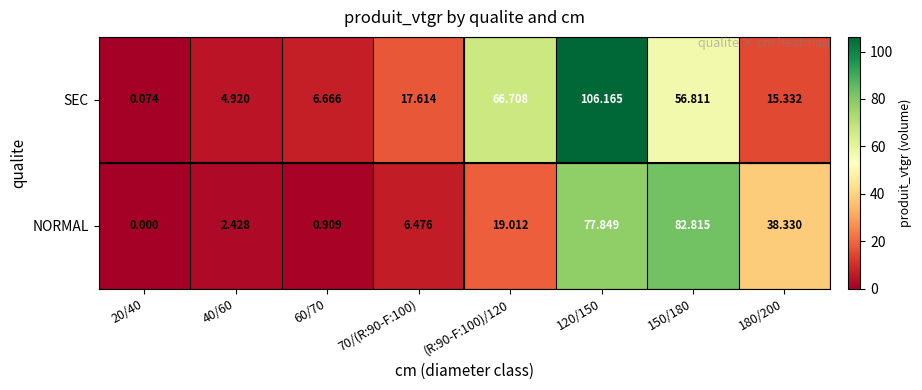

Is the value of NORMAL at (R:90-F:100)/120 greater than the value of SEC at 180/200?

Yes